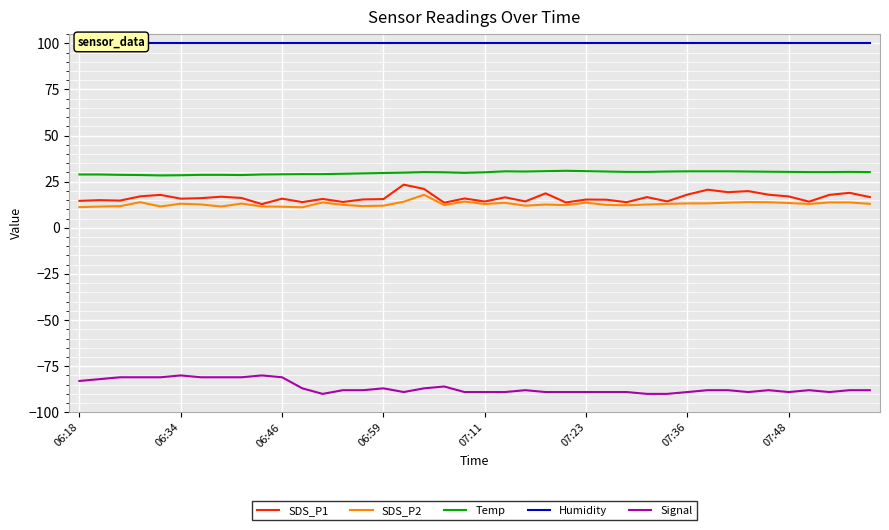

What is the difference between the maximum and minimum values in the Temp series?

2.5